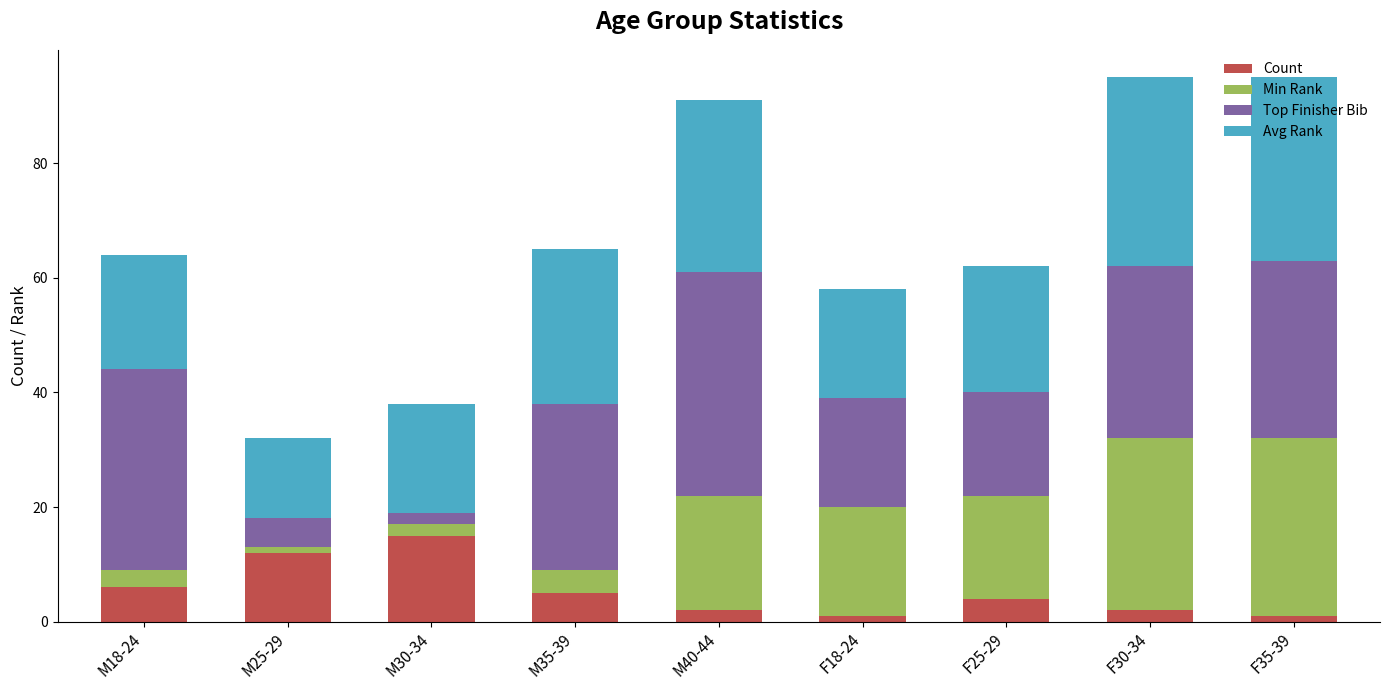

What are all the series names shown in the legend?

Count, Min Rank, Top Finisher Bib, Avg Rank